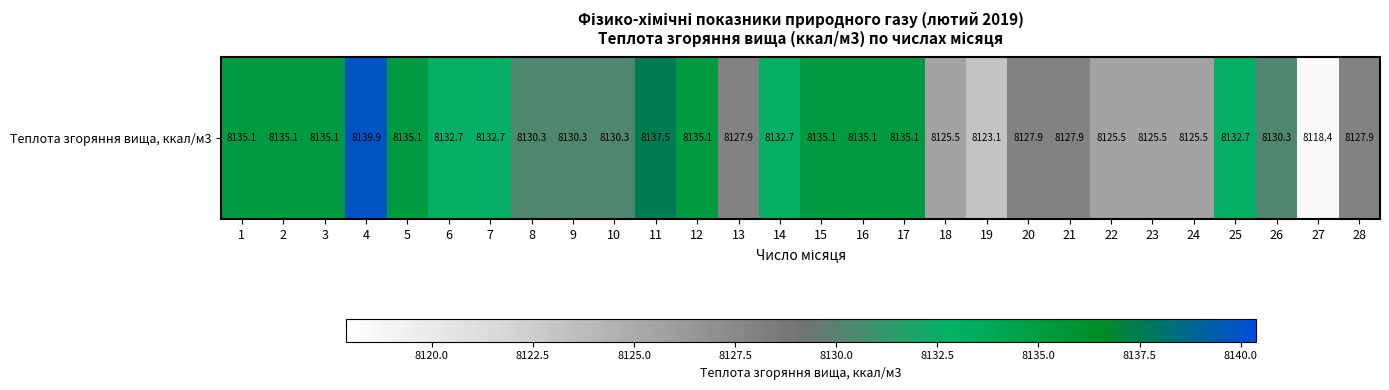

List the labels in order of value, smallest first.

27, 19, 18, 22, 23, 24, 13, 20, 21, 28, 8, 9, 10, 26, 6, 7, 14, 25, 1, 2, 3, 5, 12, 15, 16, 17, 11, 4